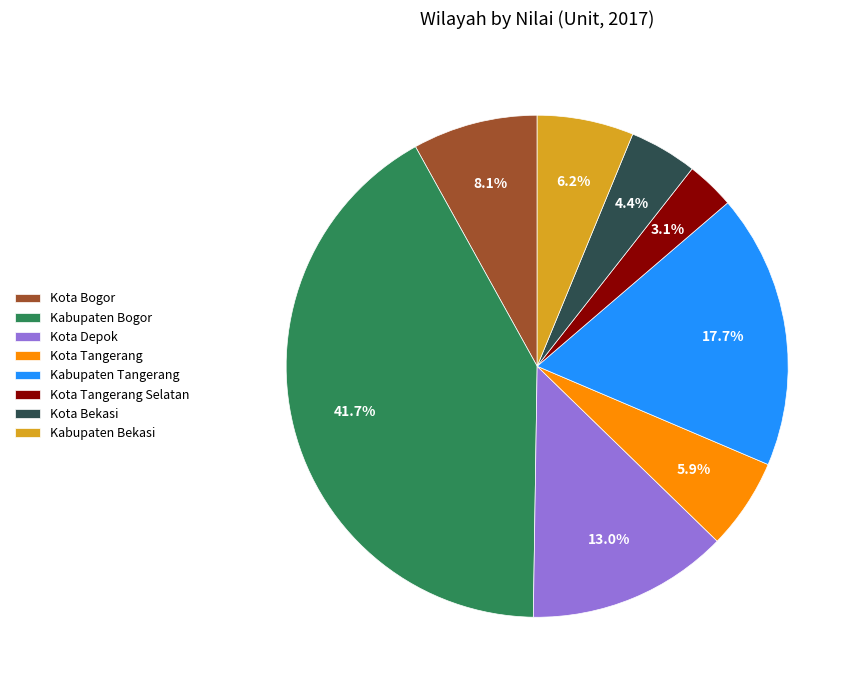

What is the smallest slice in the pie chart?

Kota Tangerang Selatan